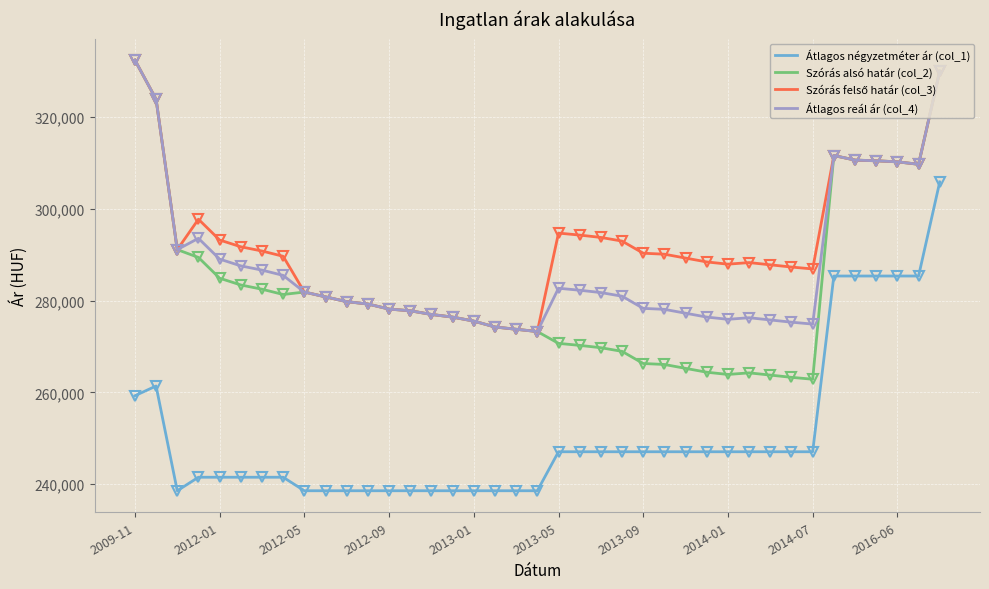

What is the maximum value shown in the chart?

332439